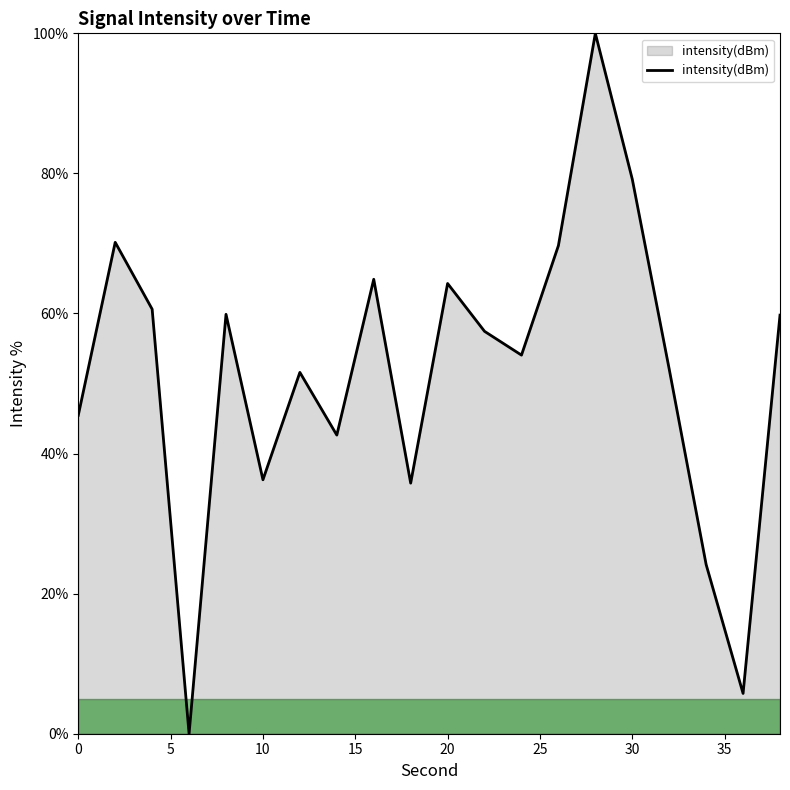

What is the maximum value shown in the chart?

100.0